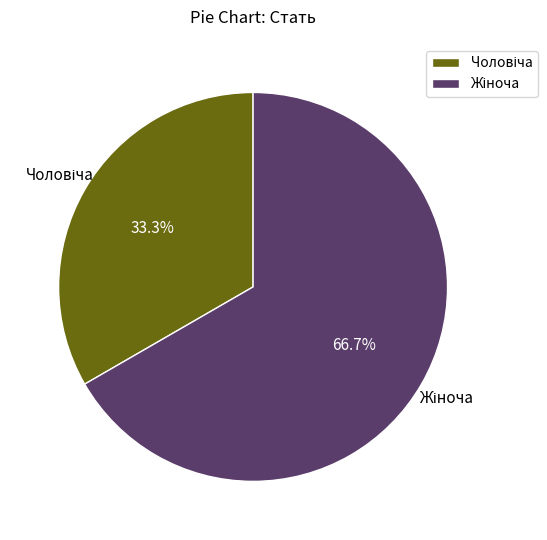

How many segments does this pie chart have?

2